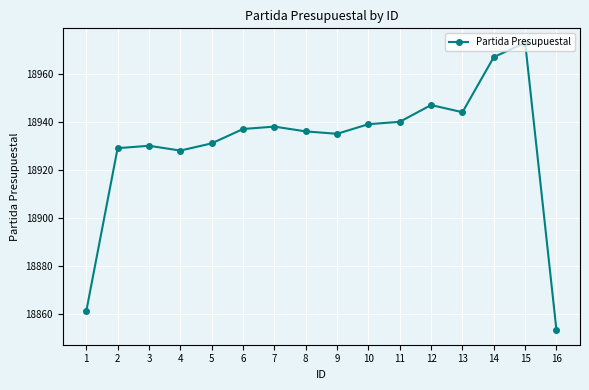

The value at 5 is 33152. True or false?

False